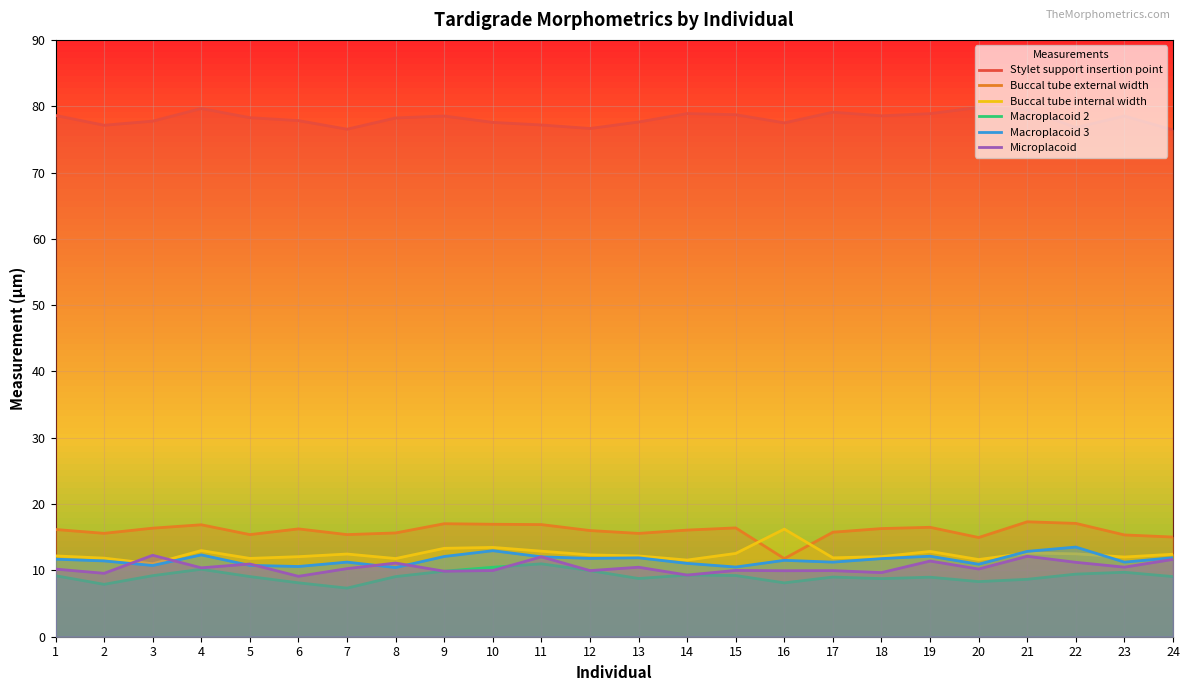

What is the value of the Macroplacoid 2 point at the 13th from the left?

8.8